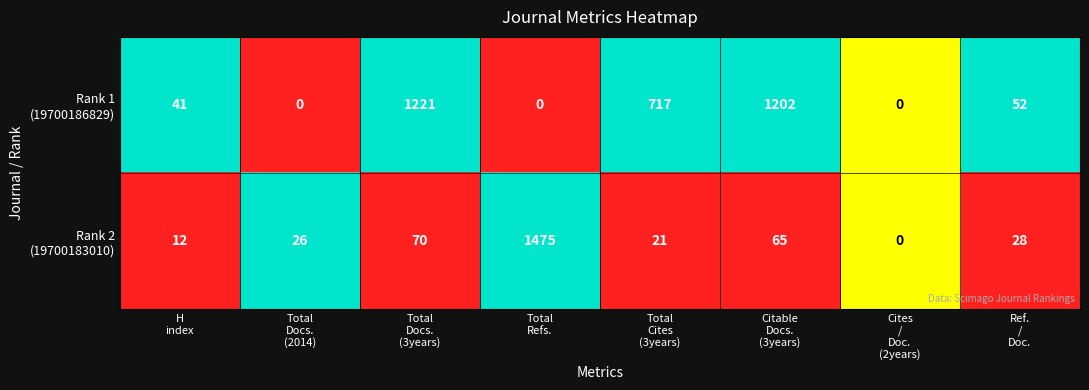

What is the total value across all series at Total
Cites
(3years)?

738